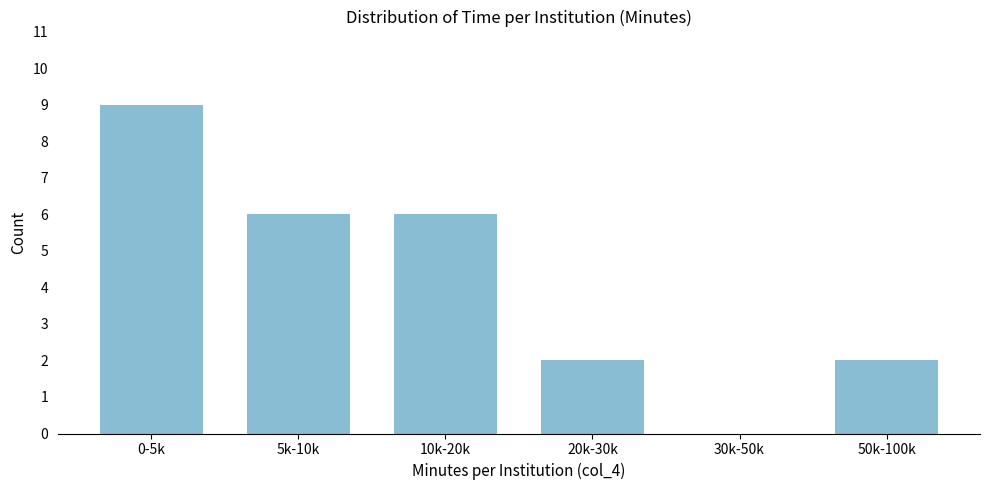

Reading left to right, transcribe all the data shown in this chart.

0-5k=9	5k-10k=6	10k-20k=6	20k-30k=2	30k-50k=0	50k-100k=2